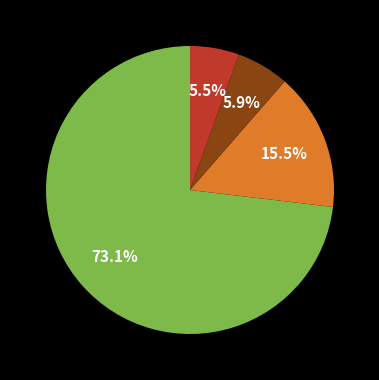

Does any single category account for the majority?

Yes